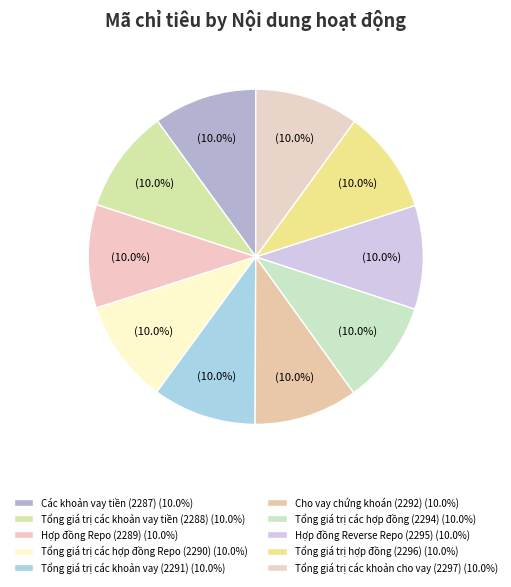

Is there a majority slice in this chart?

No